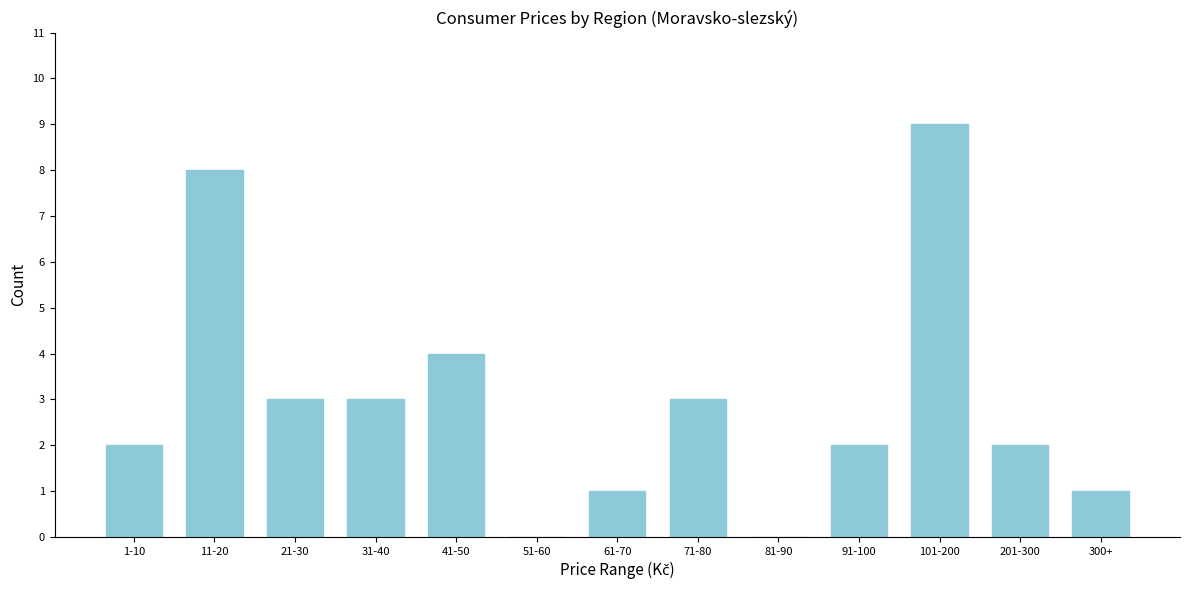

Reading right to left, transcribe all the data shown in this chart.

300+=1	201-300=2	101-200=9	91-100=2	81-90=0	71-80=3	61-70=1	51-60=0	41-50=4	31-40=3	21-30=3	11-20=8	1-10=2